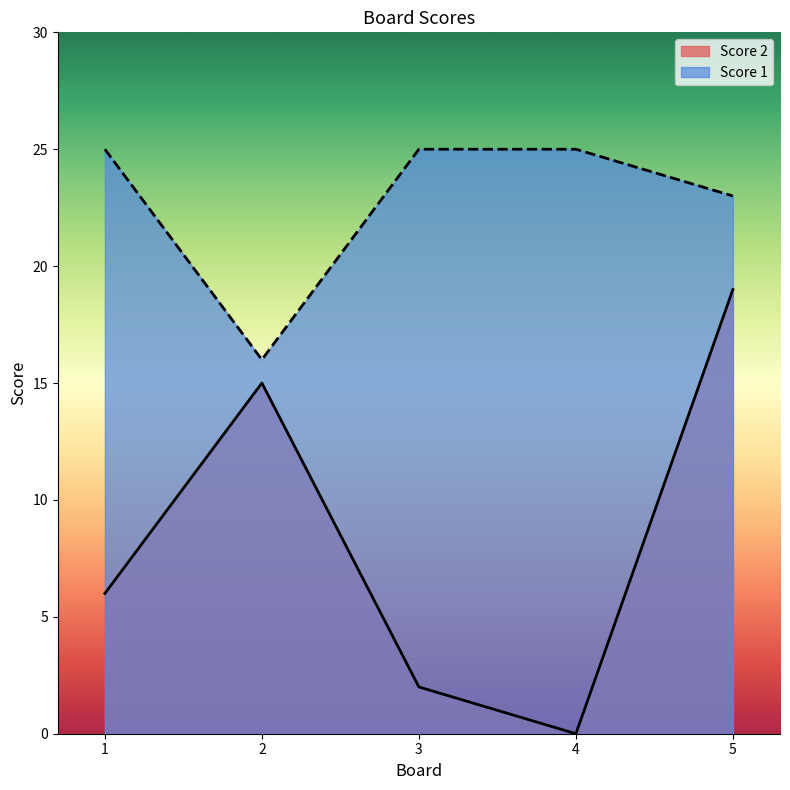

What is the difference between the highest and lowest values at 2?

1